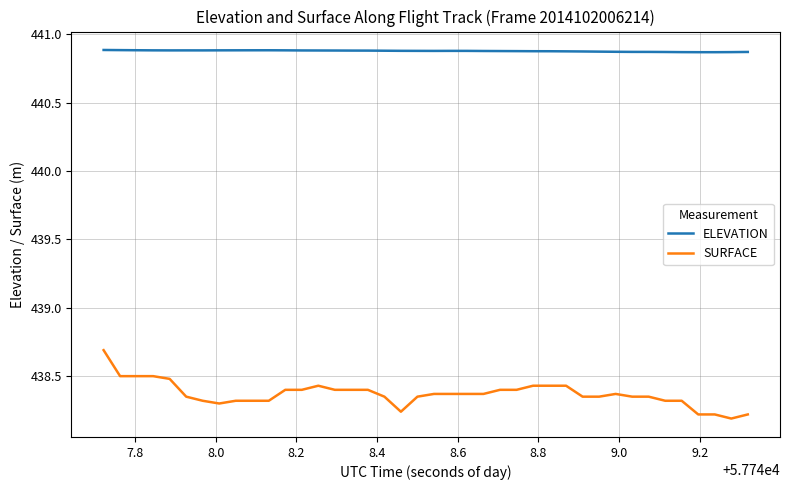

Which series has the largest range (max minus min)?

SURFACE